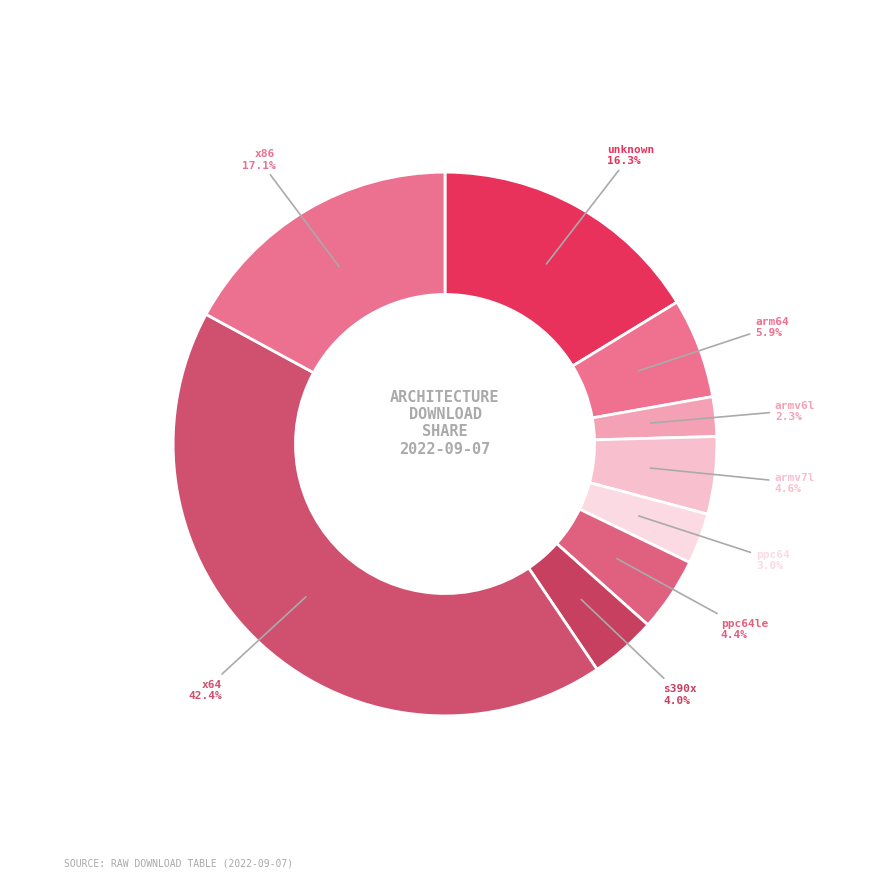

Is the sum of ppc64 and ppc64le greater than half?

No